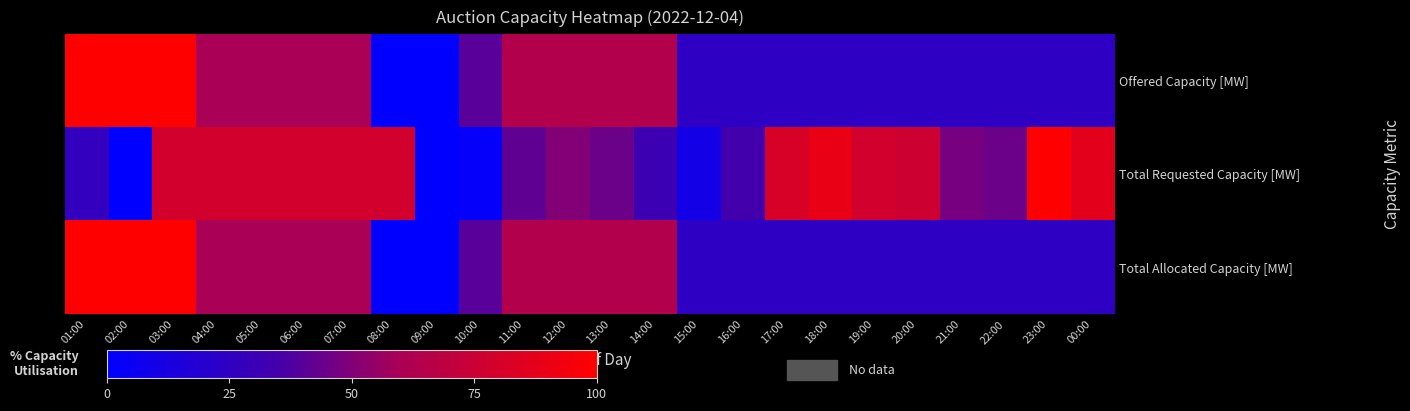

How many distinct data groups are displayed?

3